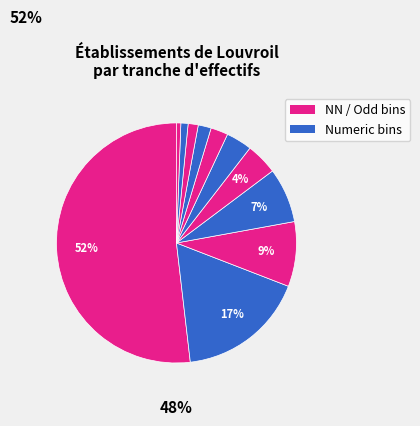

Count the number of slices in the pie.

11